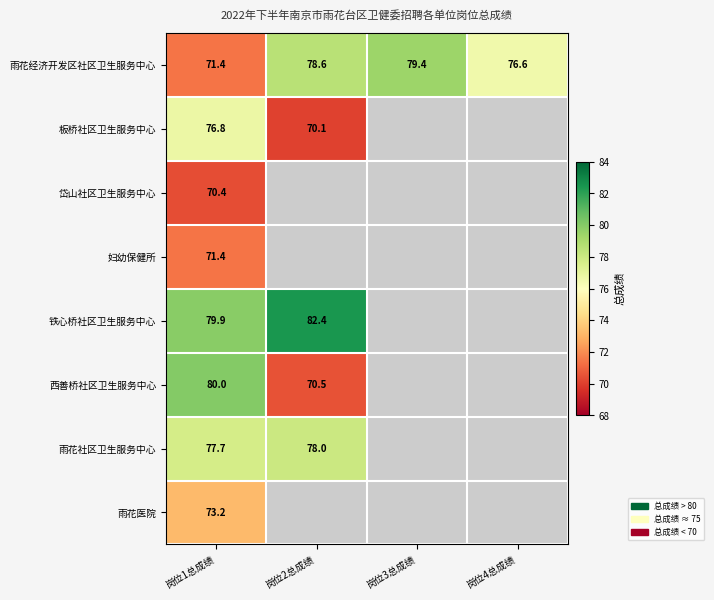

What value does the 雨花经济开发区社区卫生服务中心 series have at 岗位2总成绩?

78.6